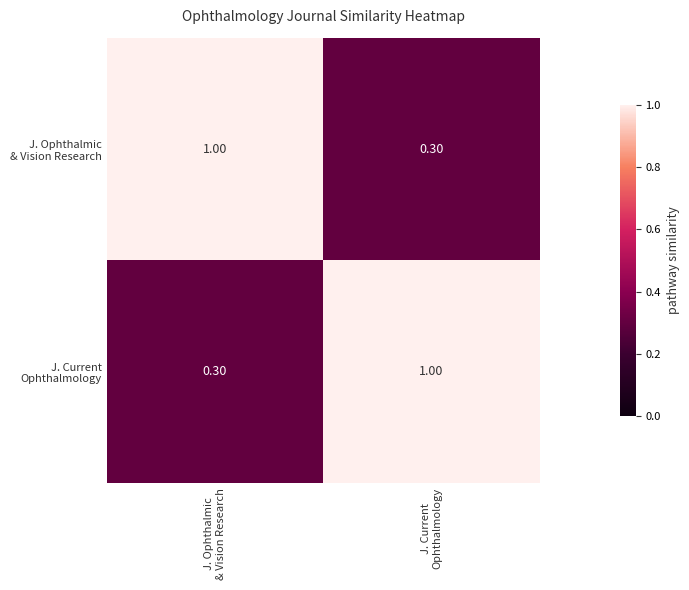

At how many categories does at least one series exceed 0?

2